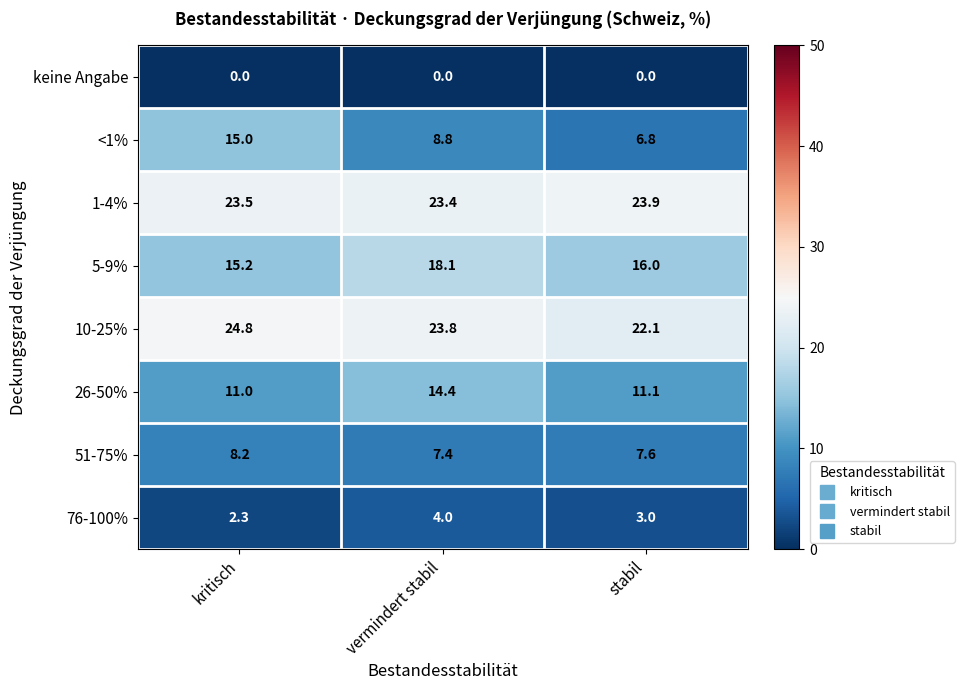

Reading left to right, what are all the values shown in this chart?

keine Angabe: 0.0	0.0	0.0
<1%: 15.0	8.8	6.8
1-4%: 23.5	23.4	23.9
5-9%: 15.2	18.1	16.0
10-25%: 24.8	23.8	22.1
26-50%: 11.0	14.4	11.1
51-75%: 8.2	7.4	7.6
76-100%: 2.3	4.0	3.0